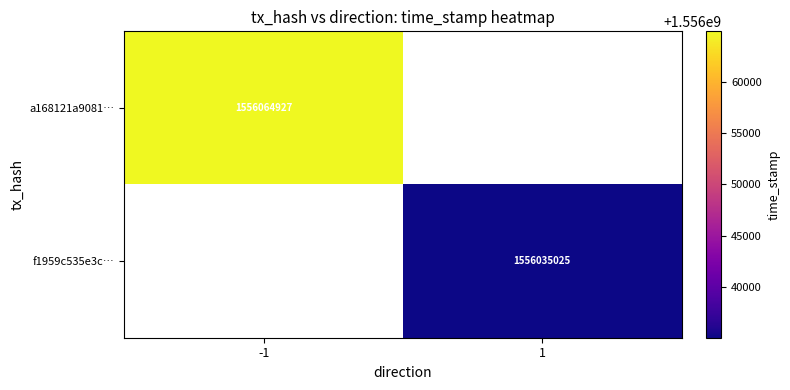

What is the maximum value shown in the chart?

1556064927.0